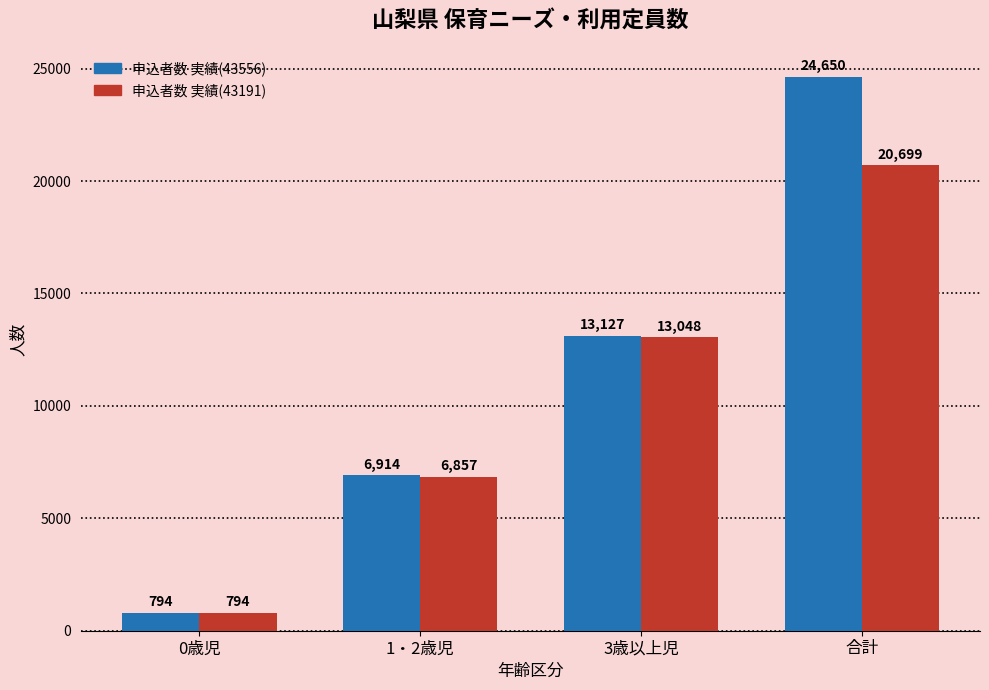

What is the total value across all series at 0歳児?

1588